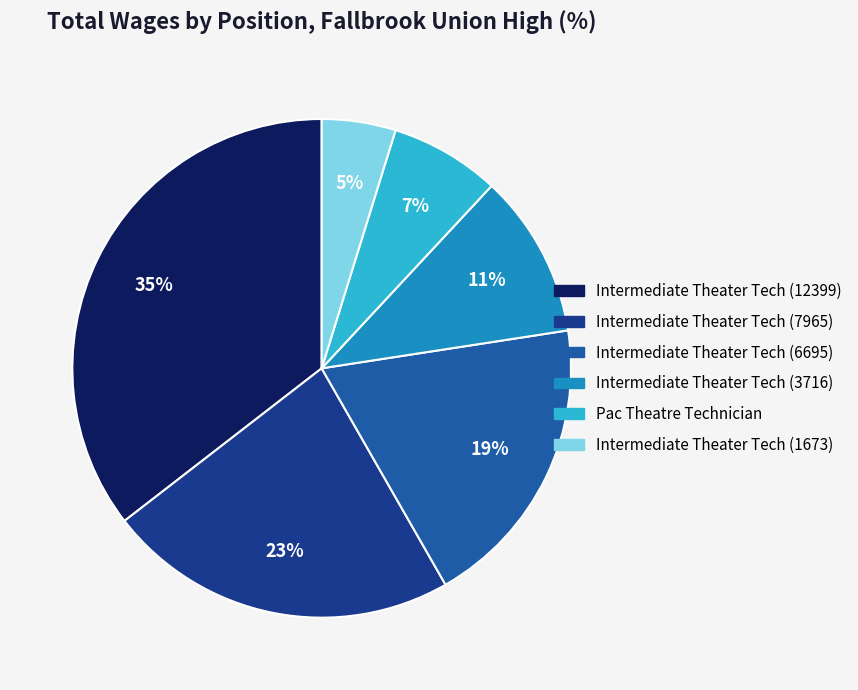

Combined, do Intermediate Theater Tech (3716) and Intermediate Theater Tech (7965) account for over 50%?

No